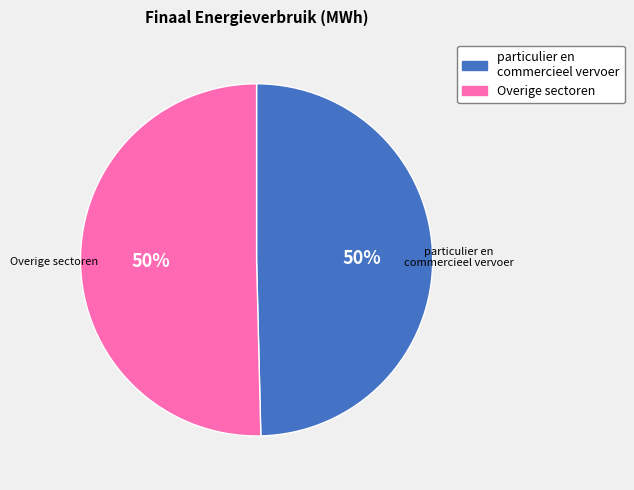

To the nearest percent, what is the average slice percentage?

50%